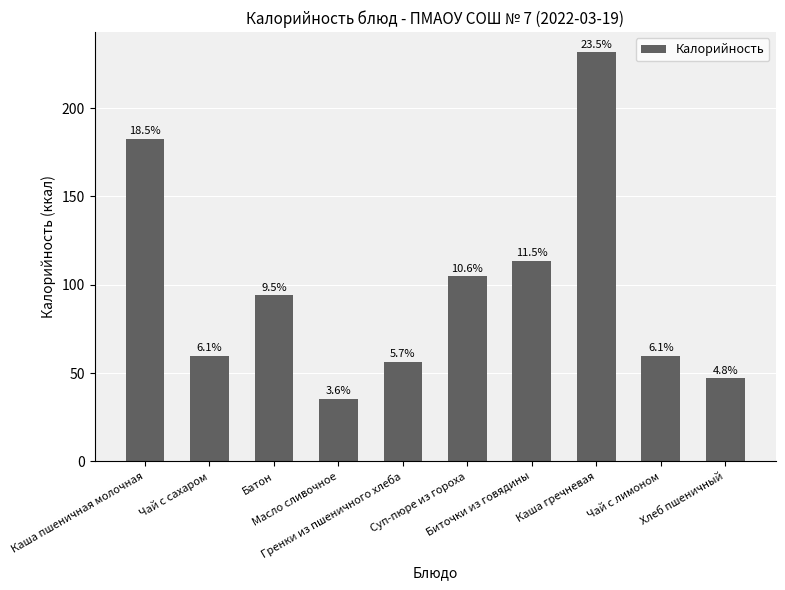

What is the difference between the values at Чай с лимоном and Биточки из говядины?

53.9